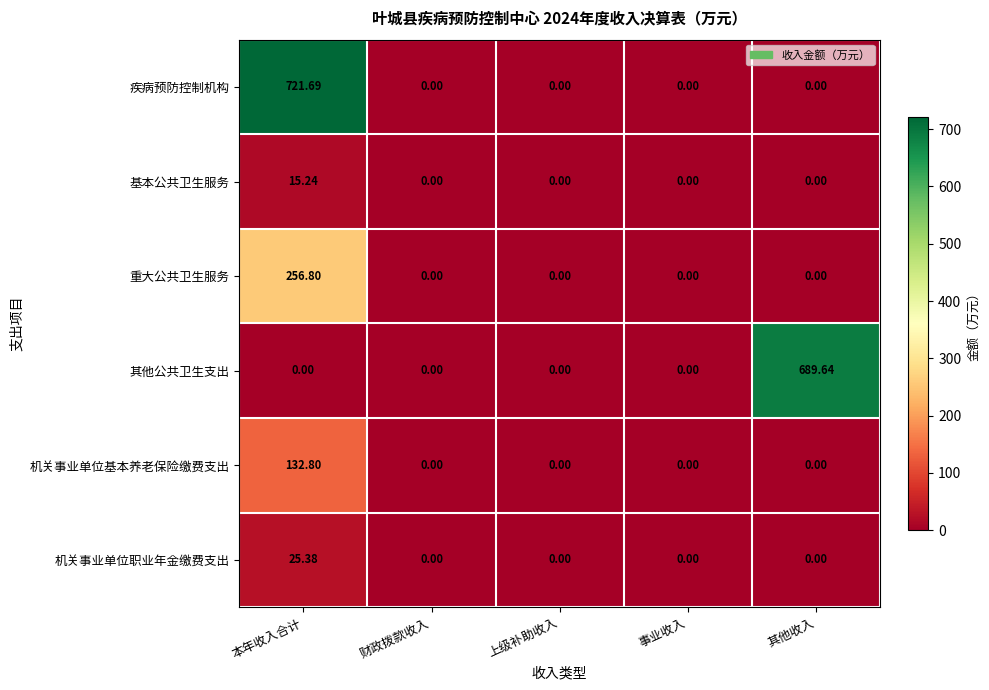

Is the value of 疾病预防控制机构 at 事业收入 greater than the value of 基本公共卫生服务 at 本年收入合计?

No